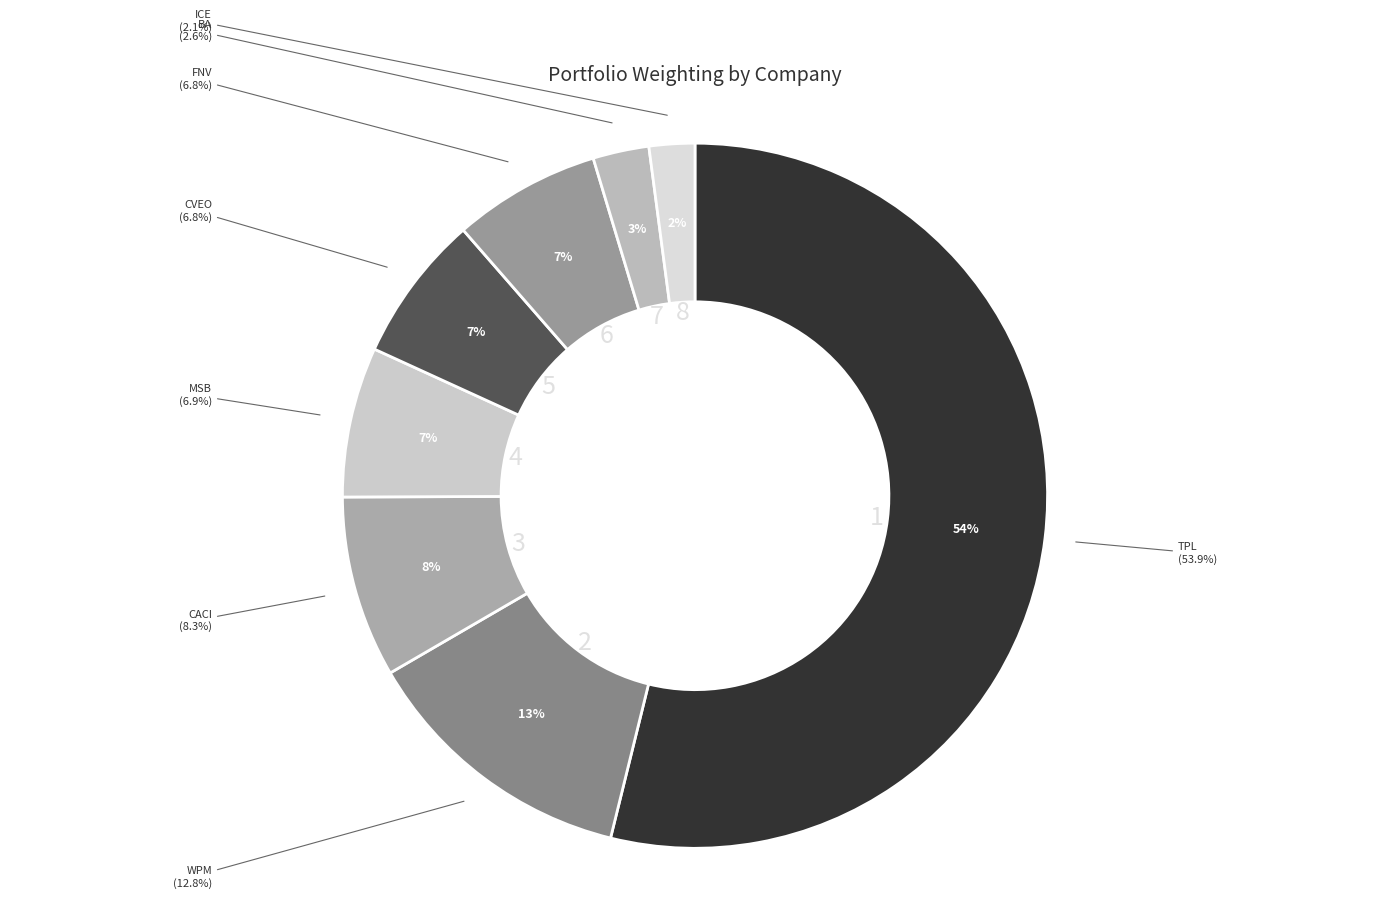

Which slice is the largest?

TEXAS PAC LD TR